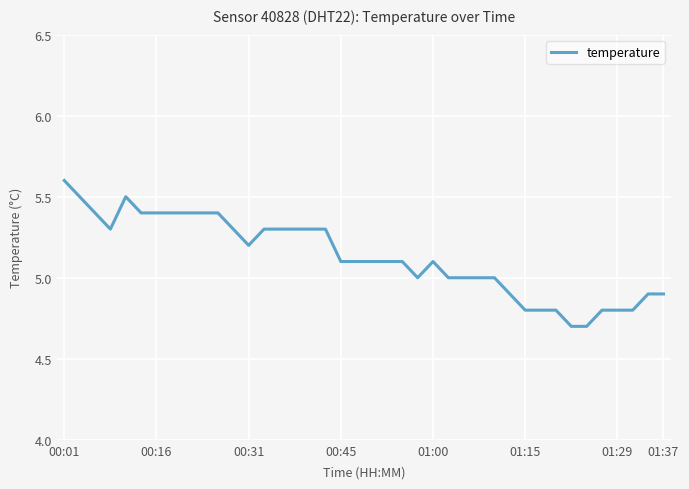

What is the maximum value shown in the chart?

5.6